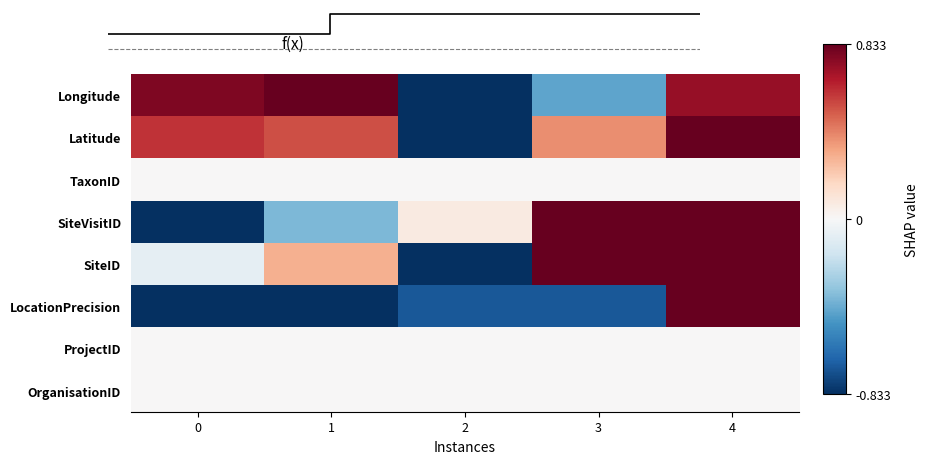

What is the difference between the Latitude values at 0 and 1?

0.1